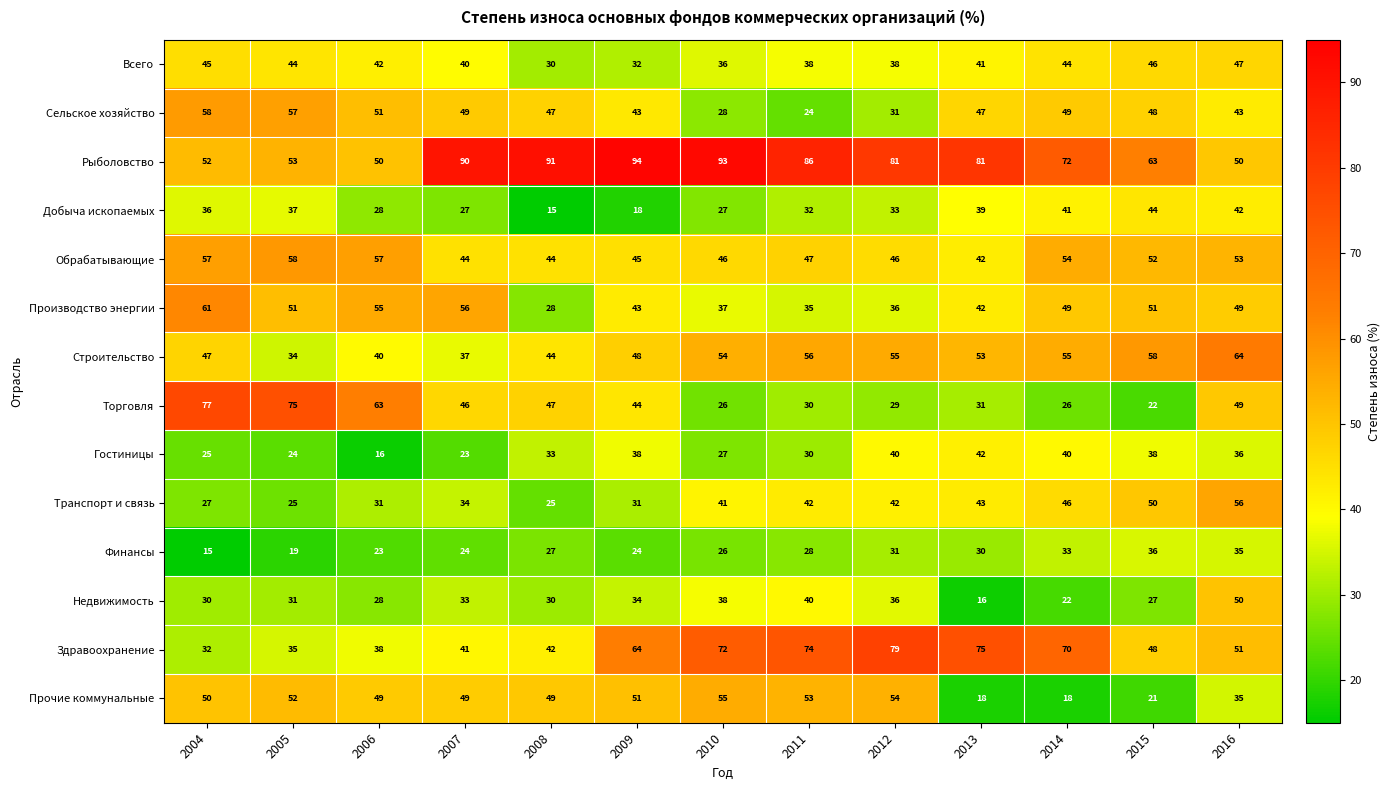

What is the minimum value for Здравоохранение?

32